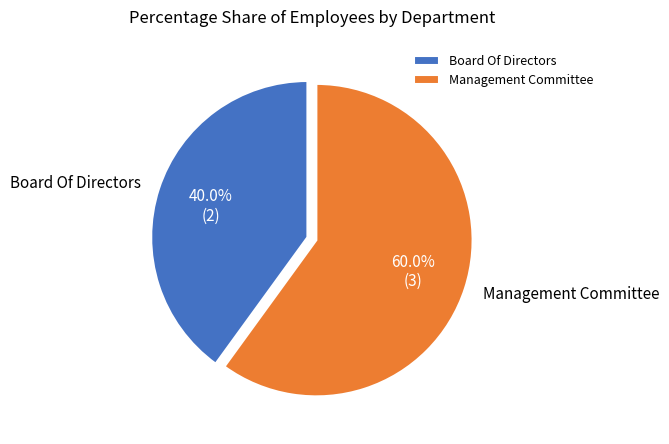

Is there a majority slice in this chart?

Yes